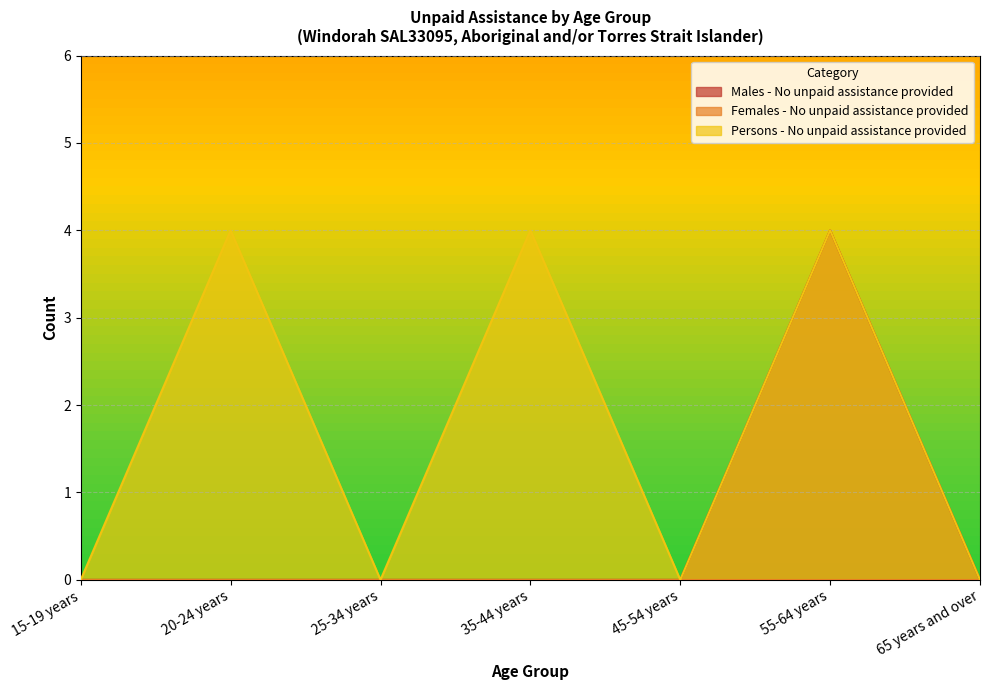

Between 20-24 years and 45-54 years, which series saw the biggest shift?

Persons - No unpaid assistance provided